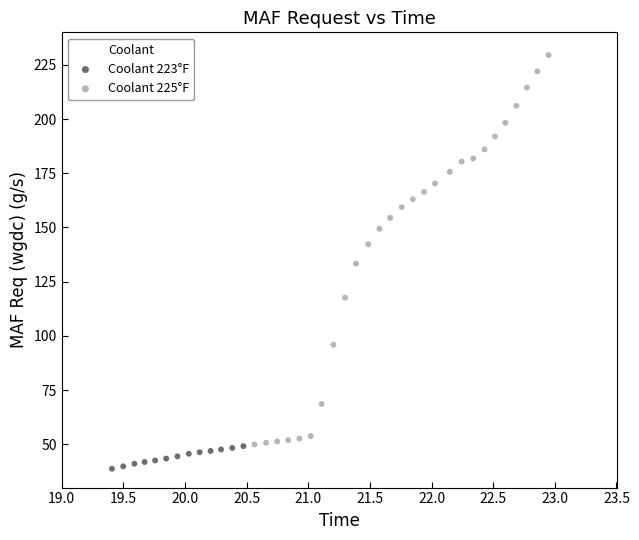

Which series has the widest spread of Y values?

Coolant 225°F